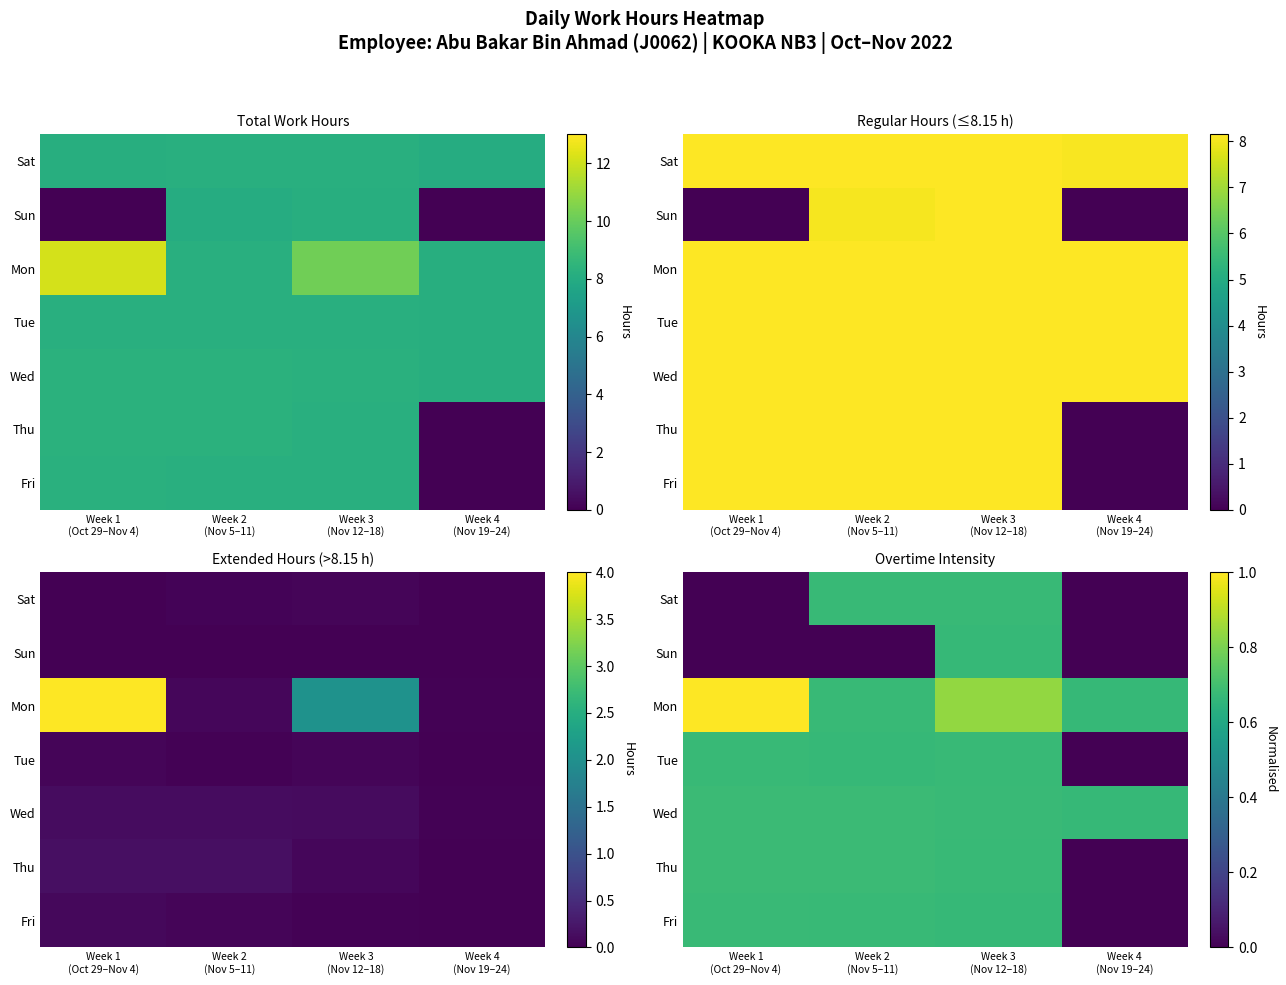

How many data points in Tue are above 0?

3